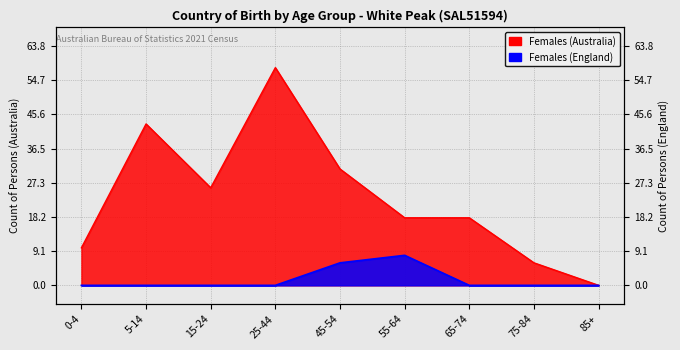

What is the label of the 8th point from the left?

75-84